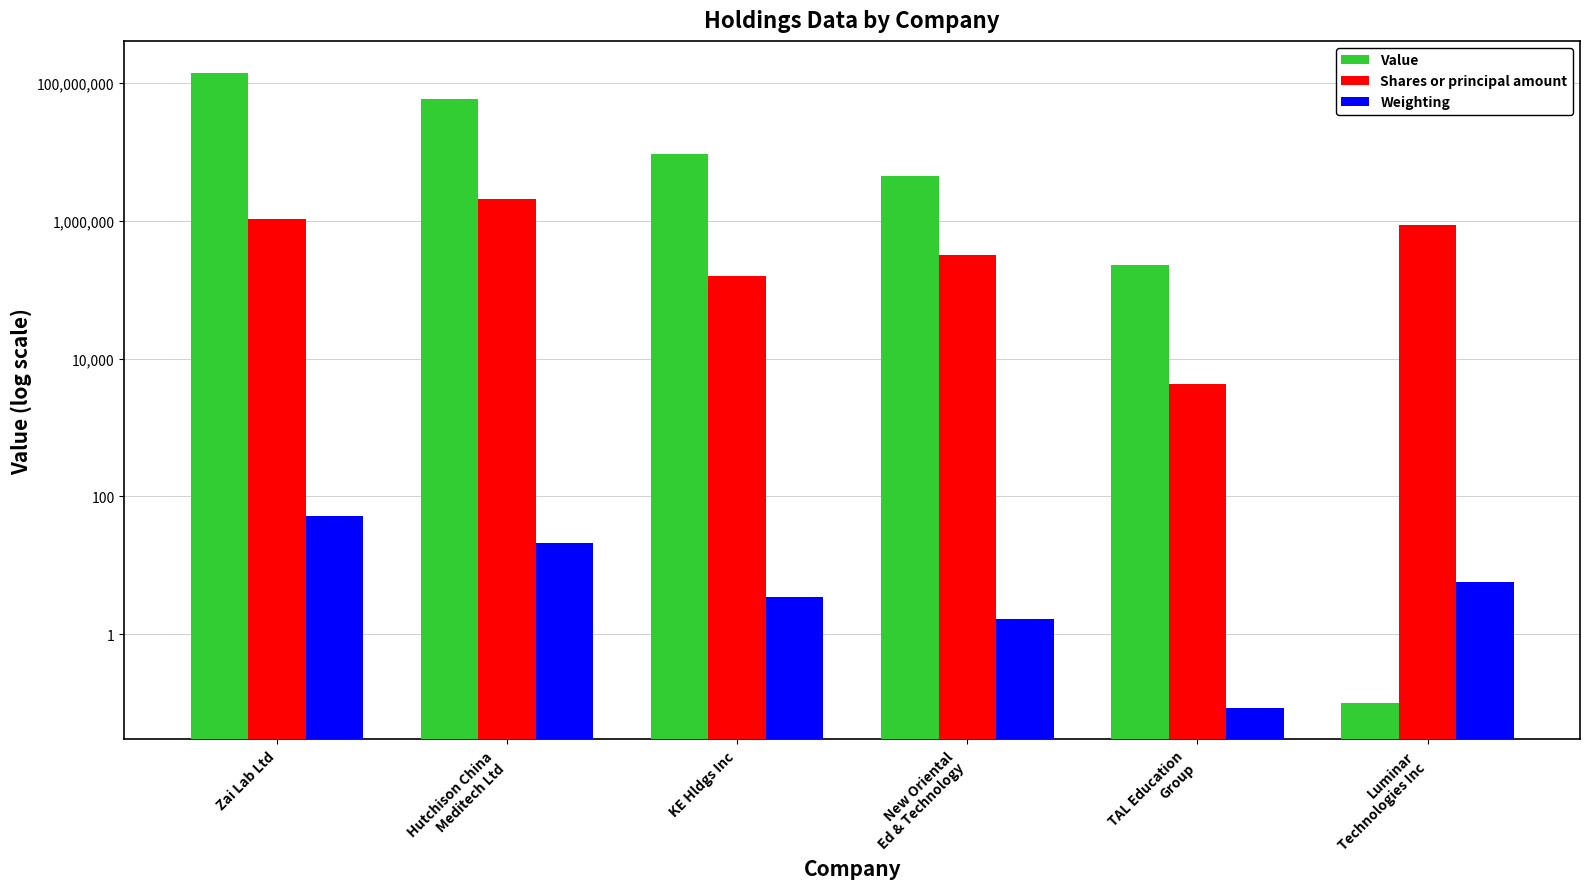

At how many categories does at least one series exceed 10621453?

2